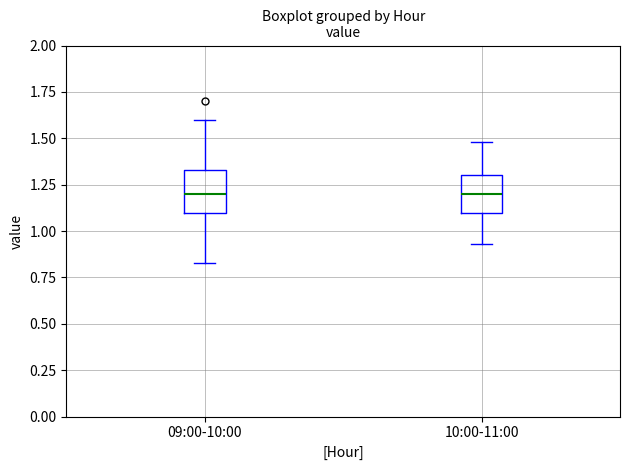

Reading left to right, read every box against the y-axis: the position of its median line, the range the box covers, and the ends of its whiskers. The values are not printed on the chart, so give them approximately, as read against the axis.

09:00-10:00: median 1.20, box 1.10 to 1.35, whiskers 0.85 to 1.60
10:00-11:00: median 1.20, box 1.10 to 1.30, whiskers 0.95 to 1.50